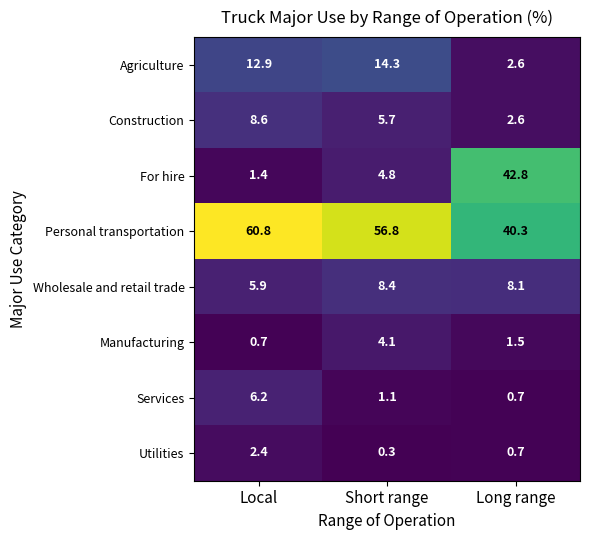

What is the difference between the maximum and minimum values in the Agriculture series?

11.7